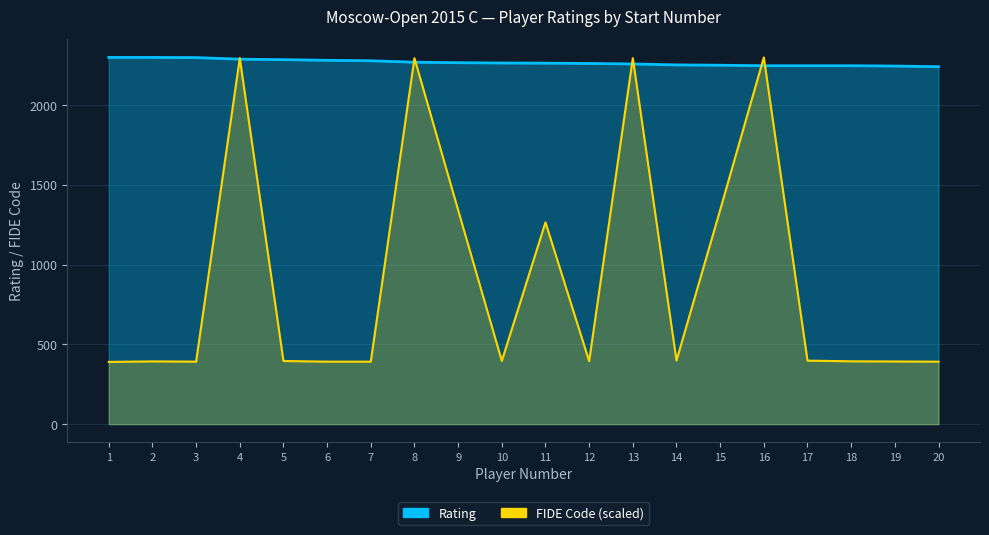

Reading left to right, extract all data points from this chart.

Rating: 2298.0	2298.0	2297.0	2287.0	2284.0	2280.0	2277.0	2268.0	2265.0	2263.0	2262.0	2260.0	2257.0	2251.0	2249.0	2246.0	2246.0	2246.0	2244.0	2240.0
FIDE Code: 390.1	393.2	391.8	2293.7	395.8	391.6	391.7	2293.5	1341.5	396.1	1264.5	394.4	2293.4	398.7	1342.3	2298.0	398.0	393.9	392.7	391.5